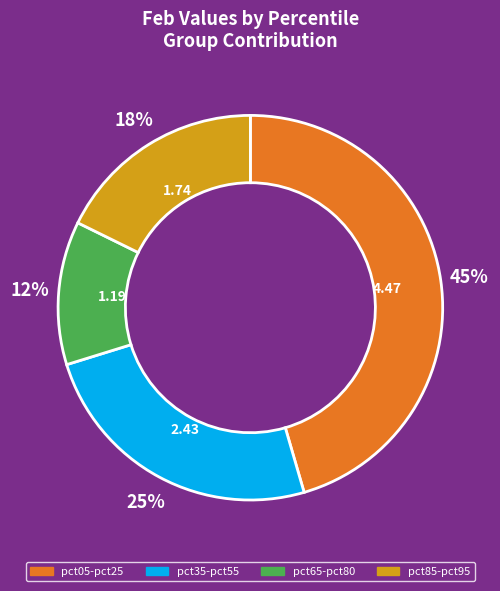

Is there any slice that represents more than half of the pie?

No